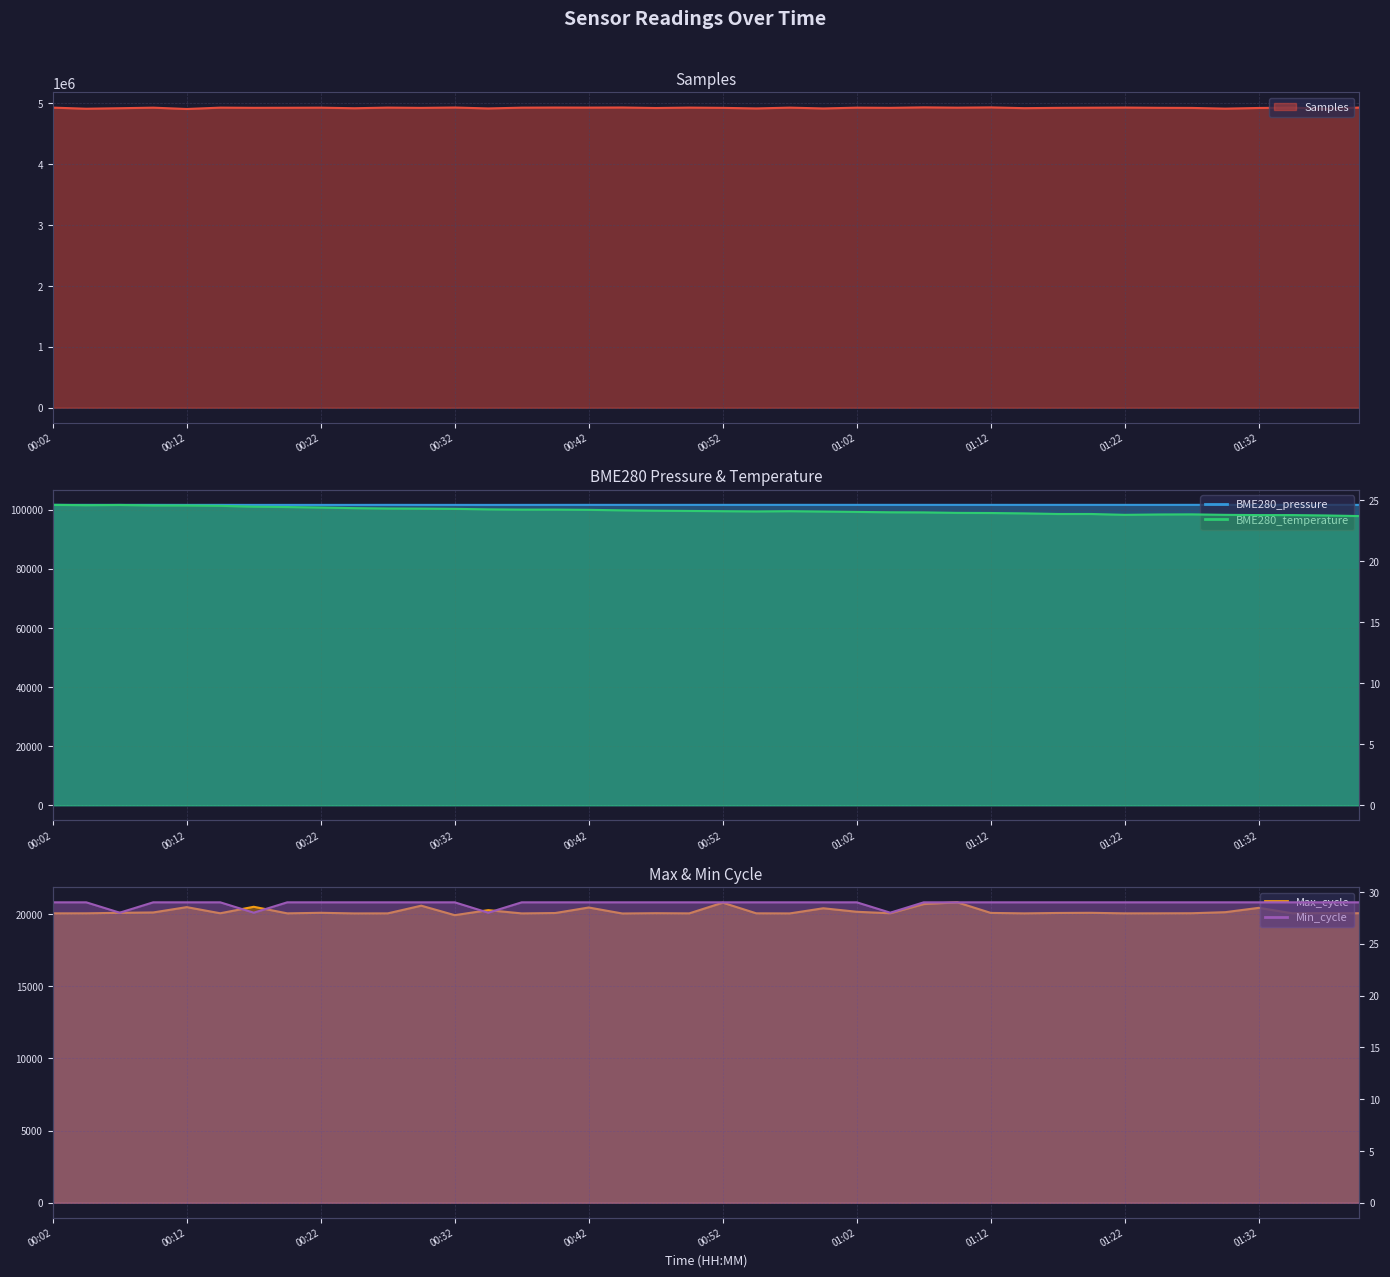

What is the label of the 2nd point from the right?

01:37